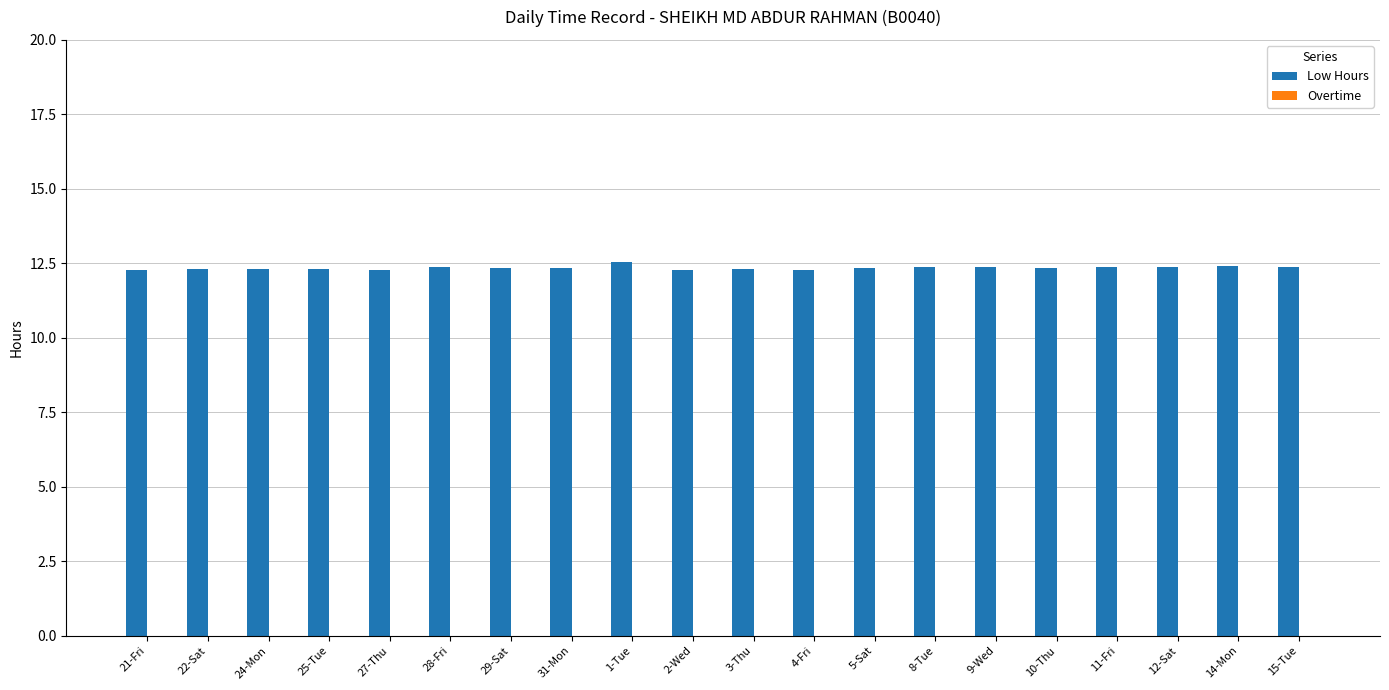

What is the smallest value displayed?

12.3